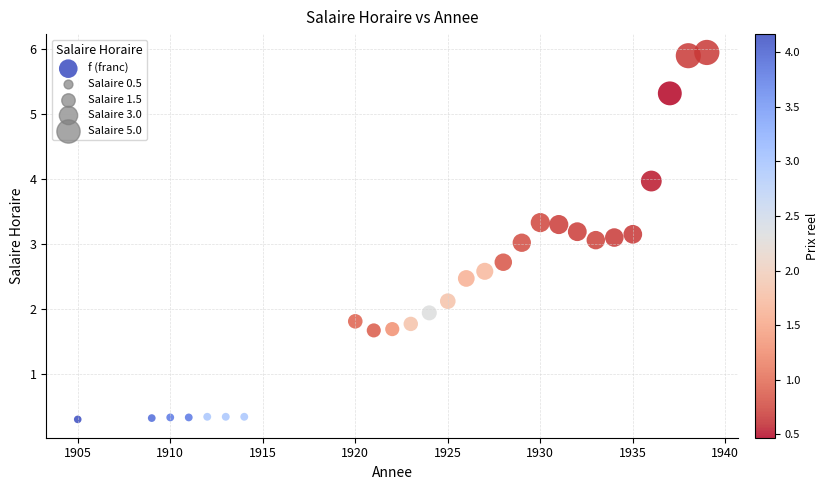

What is the range of X values (max minus min)?

34.0